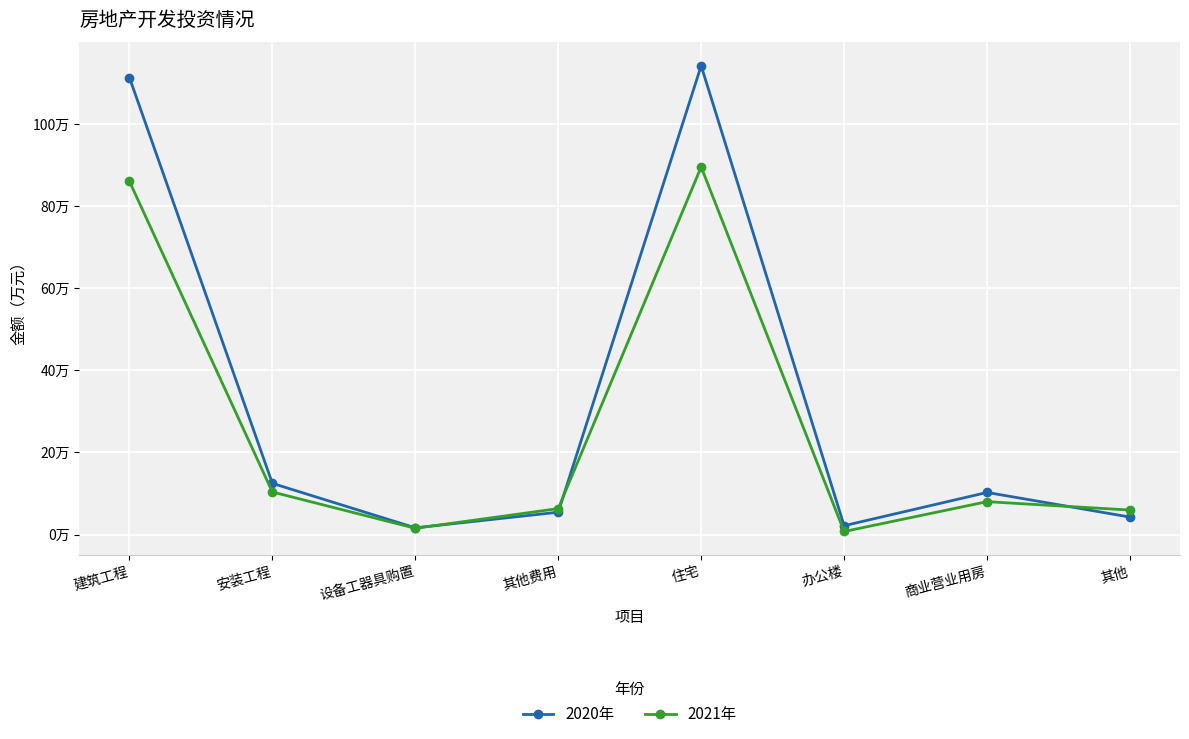

Which has a higher value, 其他费用 or 住宅?

住宅